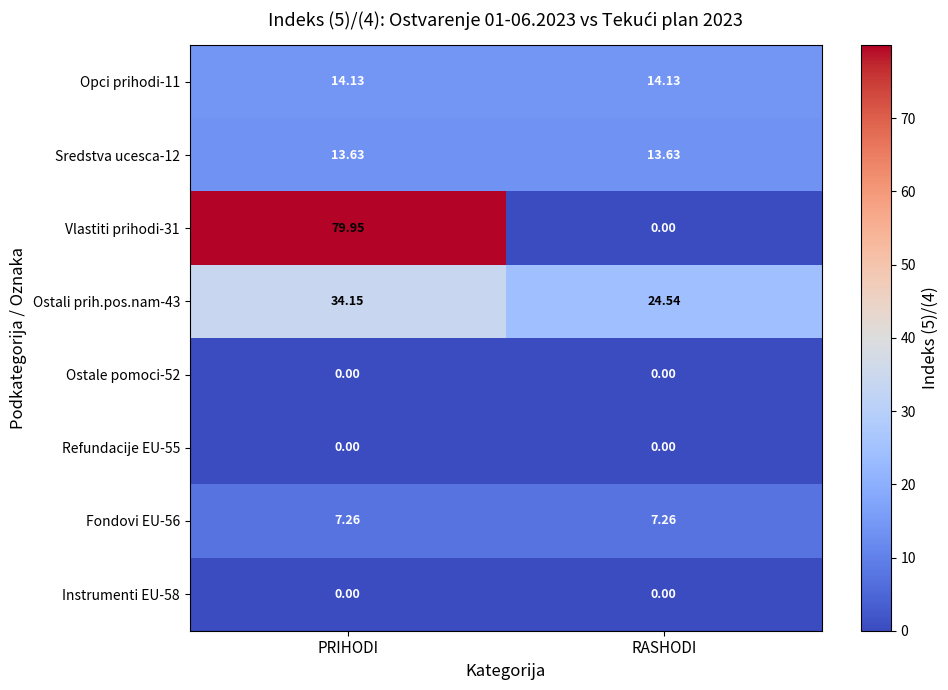

At which category is the sum across all series the highest?

PRIHODI